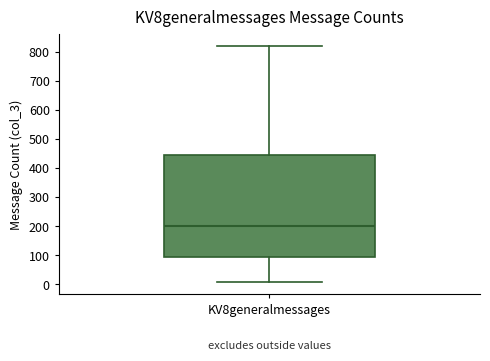

Read this box plot against the y-axis: the position of the median line, the range covered by the box, and the ends of both whiskers. The values are not printed on the chart, so give them approximately, as read against the axis.

median 200, box 100 to 450, whiskers 10 to 820